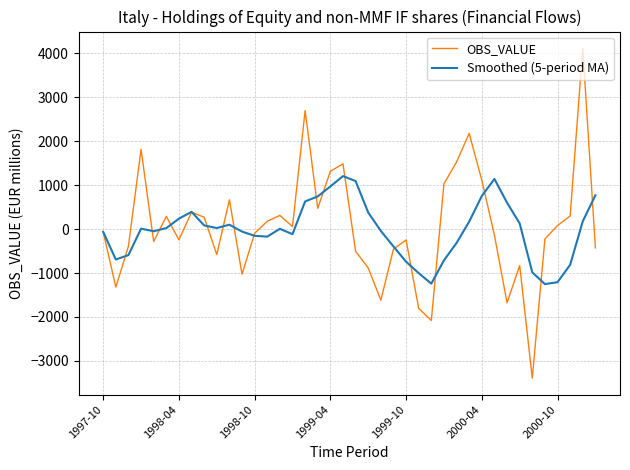

Which series has the largest range (max minus min)?

OBS_VALUE